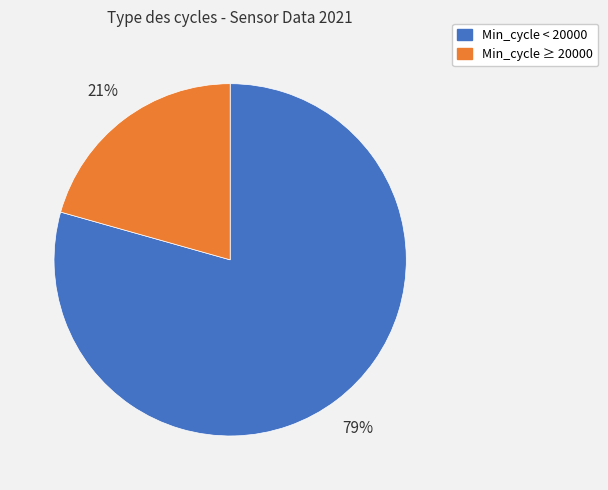

Is there any slice that represents more than half of the pie?

Yes